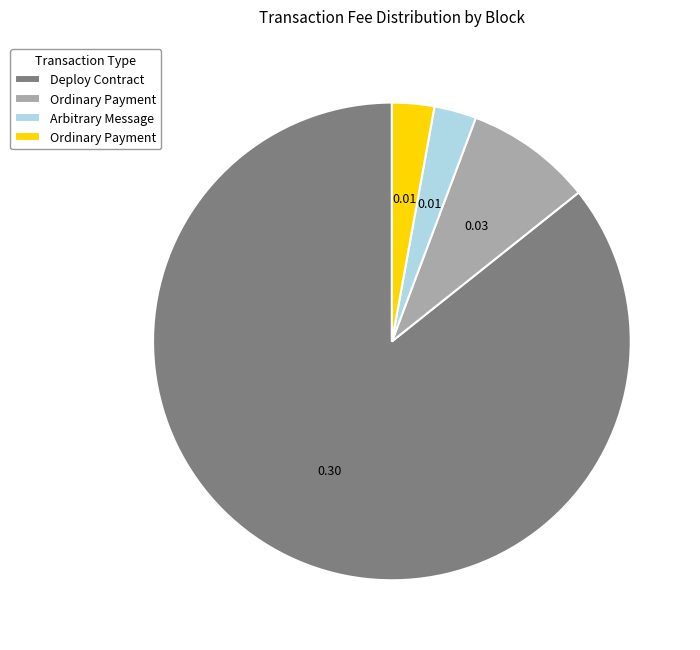

How many slices are in this pie chart?

4